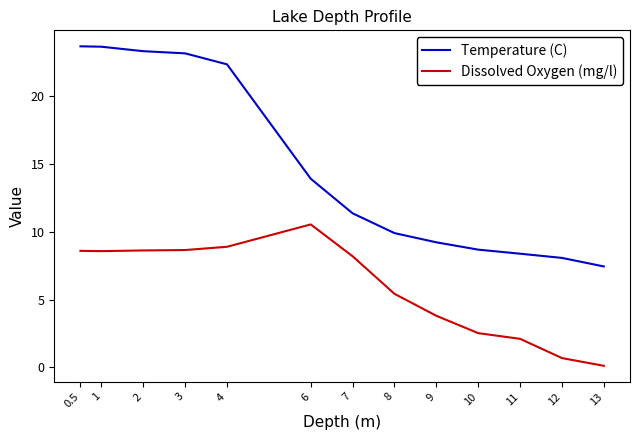

True or false: Dissolved Oxygen (mg/l) and Temperature (C) cross at least once.

False